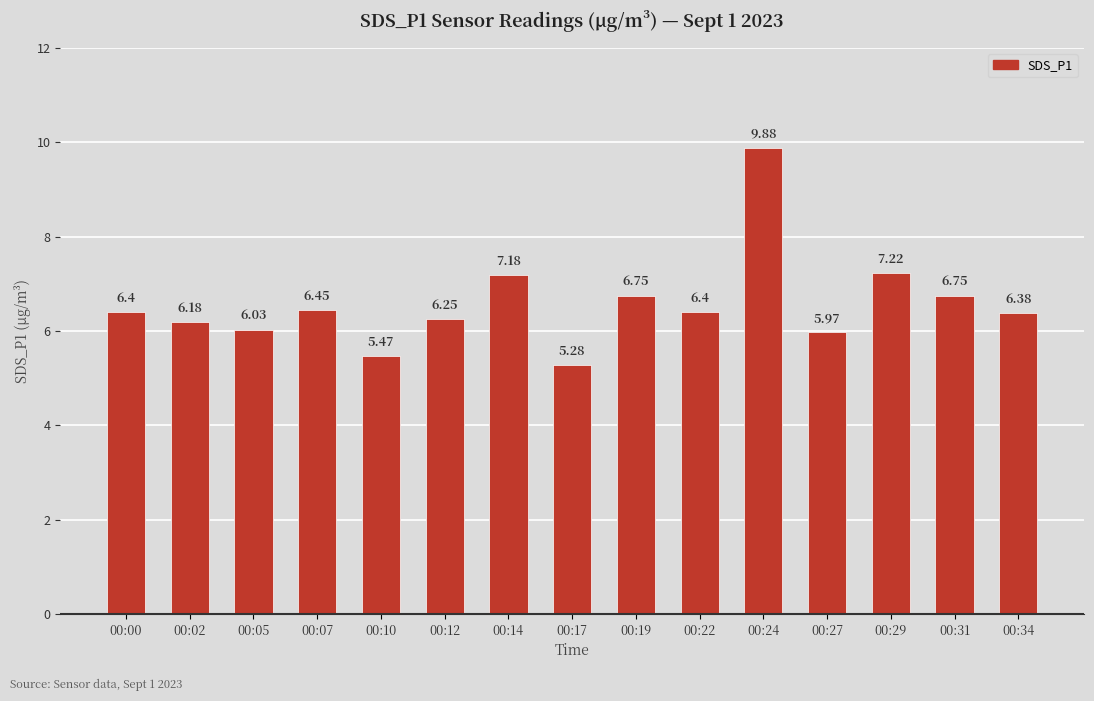

What is the sum of all values?

98.6